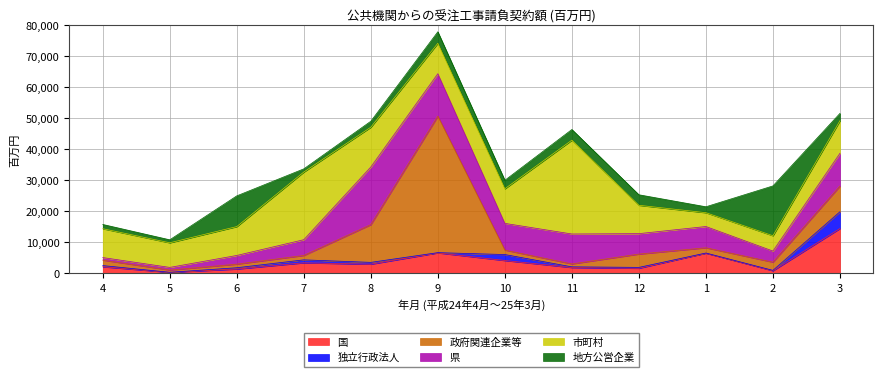

What is the label of the 10th point from the left?

1